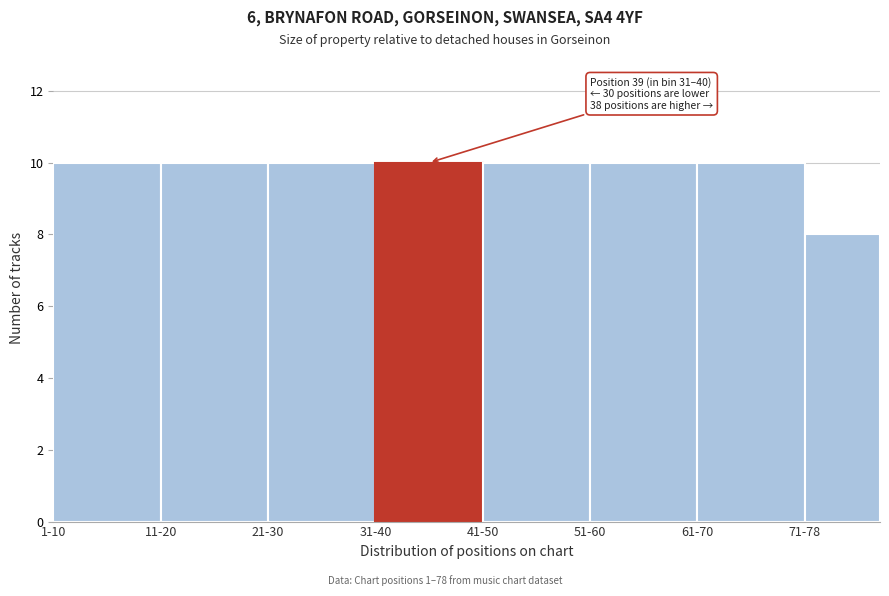

Reading left to right, list all the values displayed in this chart.

10	10	10	10	10	10	10	8